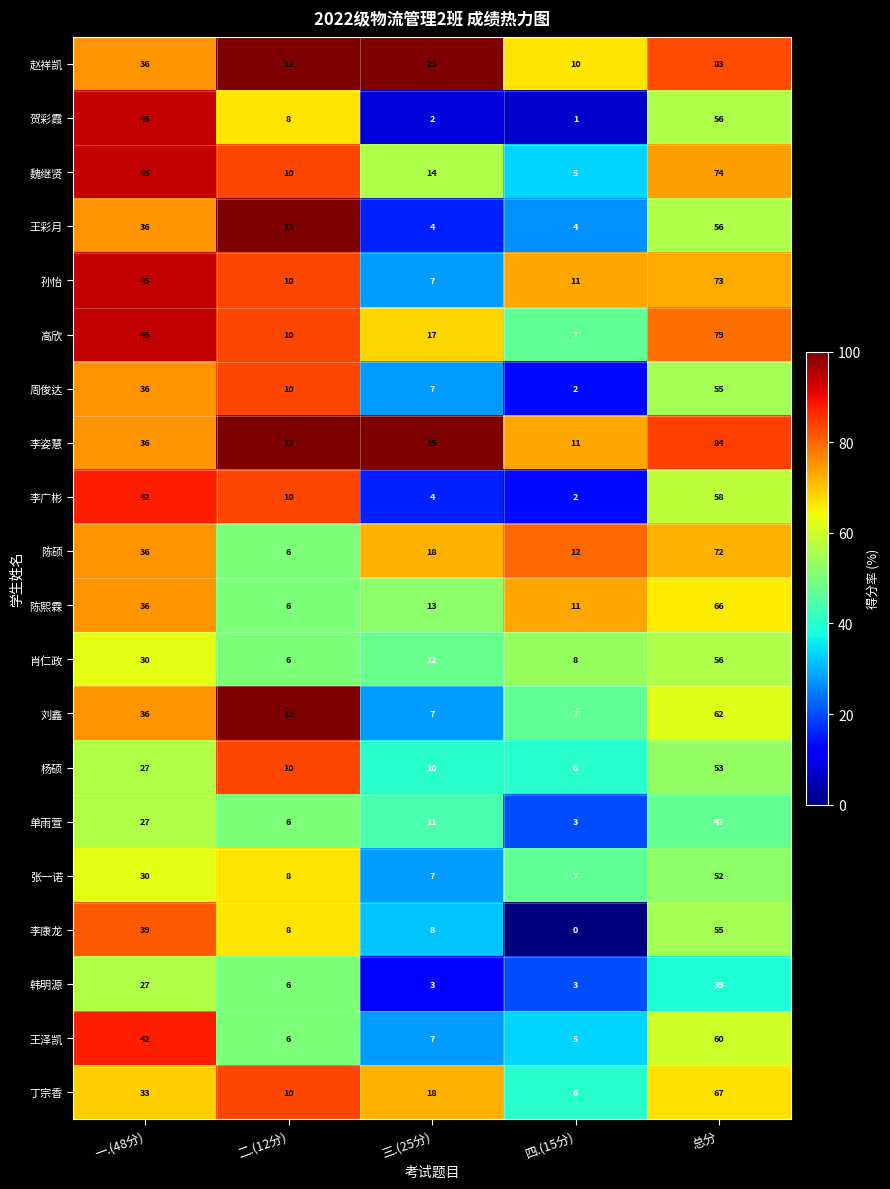

What is the average value of the 李姿慧 series?

34